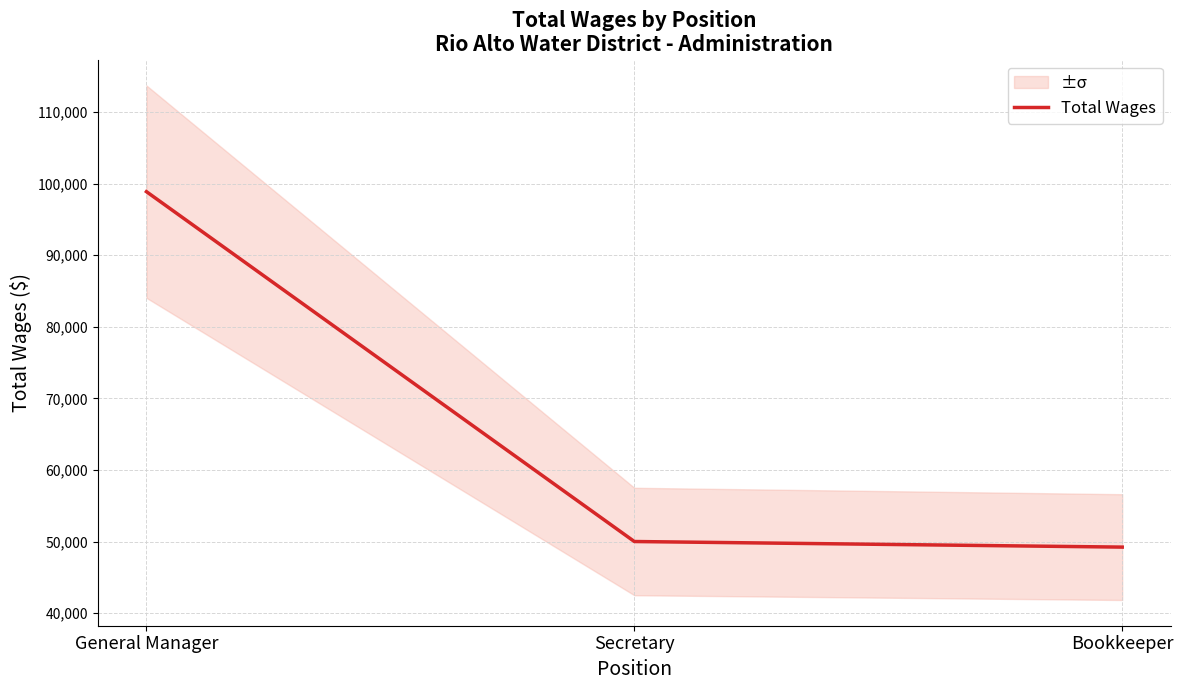

Where is the data nearest to the value 74047?

Secretary